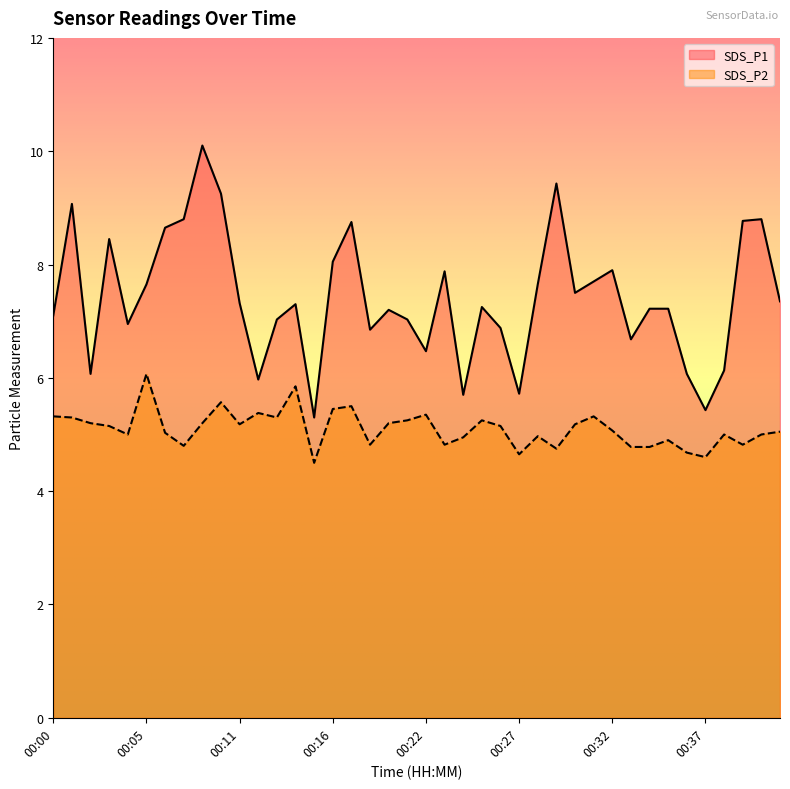

True or false: SDS_P1 and SDS_P2 intersect in this chart.

False